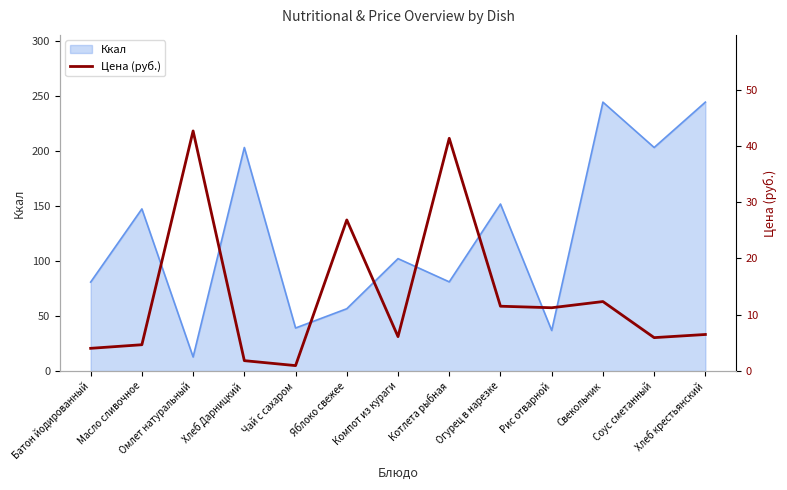

What is the minimum value shown in the chart?

1.0